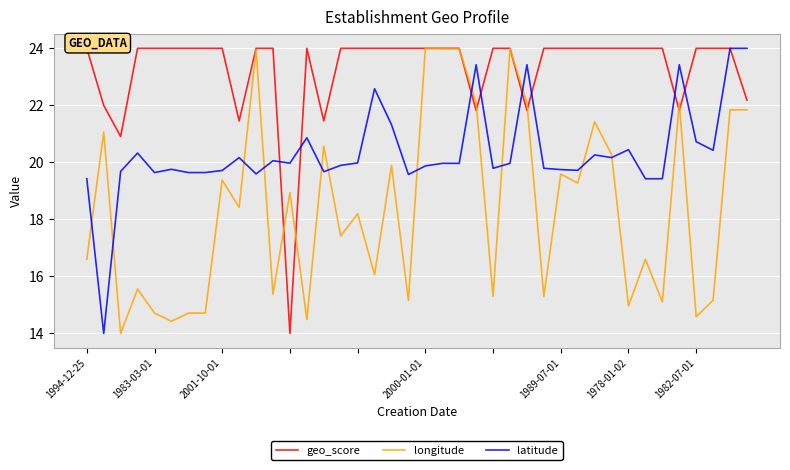

How many distinct data groups are displayed?

3